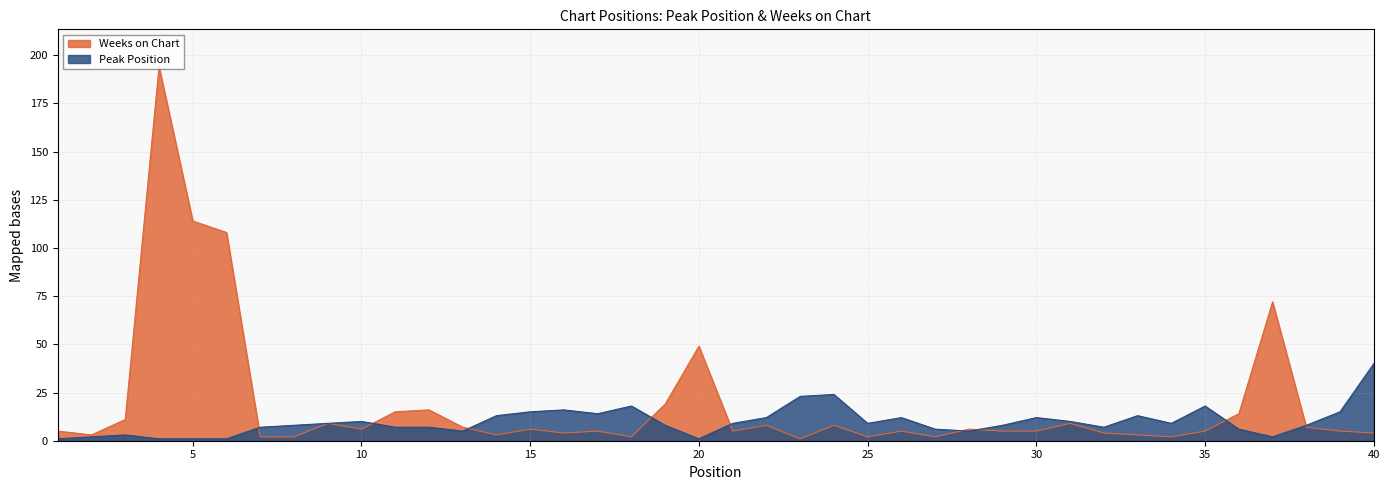

Reading right to left, list all the values displayed in this chart.

Peak Position: 40	15	8	2	6	18	9	13	7	10	12	8	5	6	12	9	24	23	12	9	1	8	18	14	16	15	13	5	7	7	10	9	8	7	1	1	1	3	2	1
Weeks on Chart: 4	5	7	72	14	5	2	3	4	9	5	5	6	2	5	2	8	1	8	5	49	19	2	5	4	6	3	7	16	15	6	9	2	2	108	114	194	11	3	5